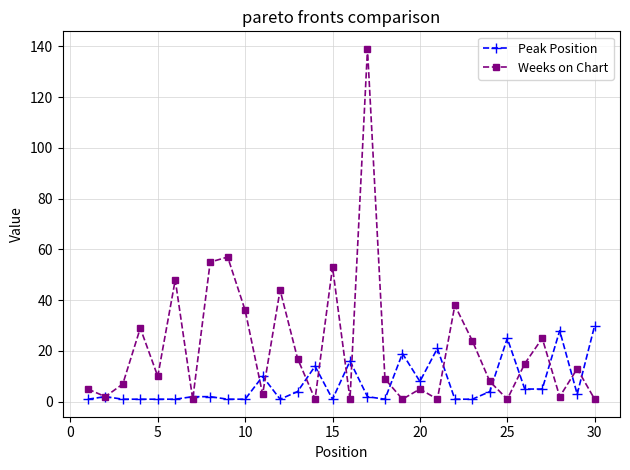

What is the difference between the maximum and minimum values in the Peak Position series?

29